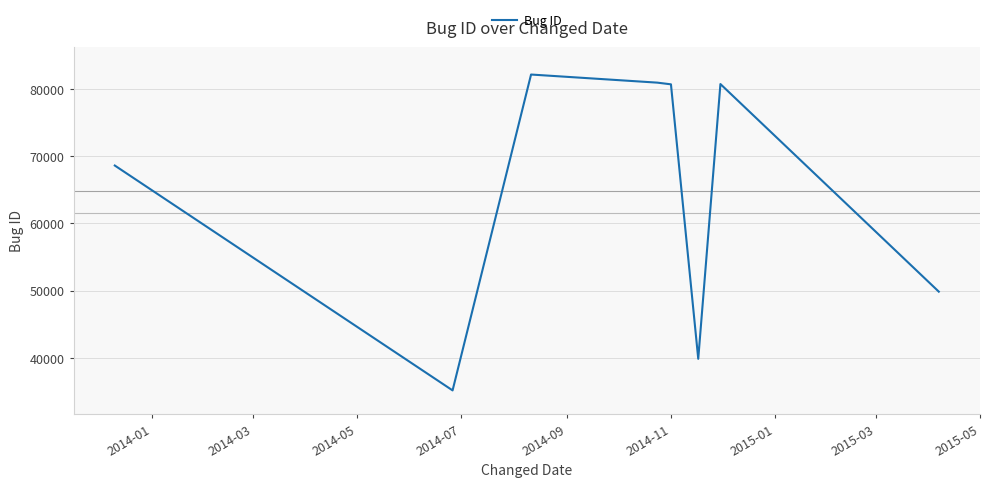

Does the chart have visible grid lines?

Yes